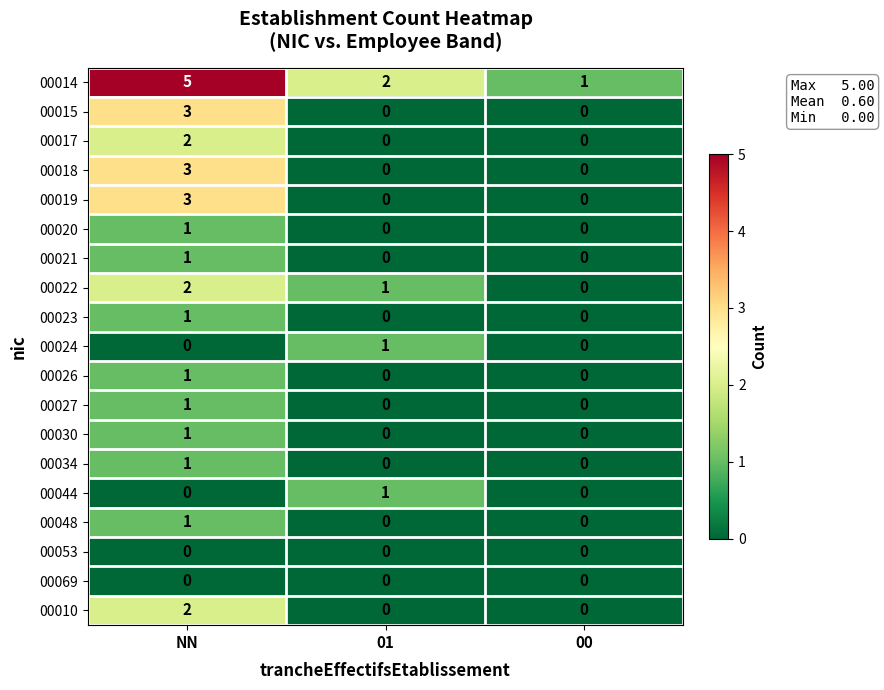

Which series has the largest total across all categories?

00014